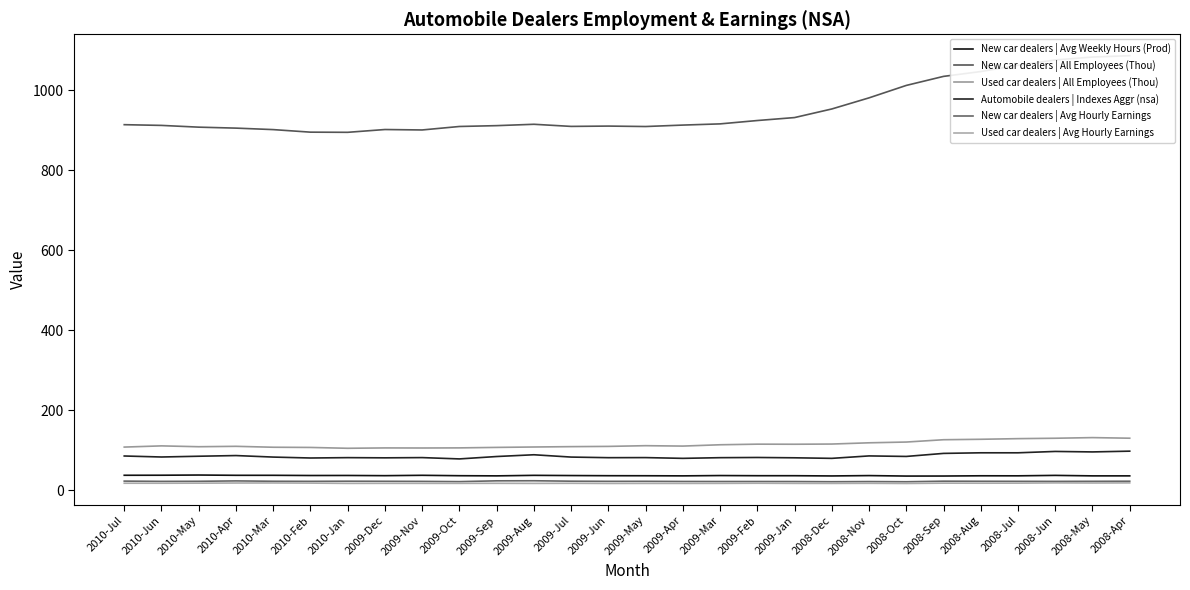

Reading left to right, what are all the values shown in this chart?

New car dealers | Avg Weekly Hours (Prod): 2010-Jul=36.9	2010-Jun=37.0	2010-May=37.5	2010-Apr=36.8	2010-Mar=36.8	2010-Feb=36.3	2010-Jan=36.4	2009-Dec=35.9	2009-Nov=36.8	2009-Oct=35.8	2009-Sep=35.4	2009-Aug=36.7	2009-Jul=36.2	2009-Jun=35.8	2009-May=35.7	2009-Apr=35.4	2009-Mar=36.2	2009-Feb=35.8	2009-Jan=35.8	2008-Dec=35.2	2008-Nov=36.1	2008-Oct=34.9	2008-Sep=35.0	2008-Aug=35.6	2008-Jul=35.5	2008-Jun=36.6	2008-May=35.4	2008-Apr=35.4
New car dealers | All Employees (Thou): 2010-Jul=913.8	2010-Jun=912.0	2010-May=907.6	2010-Apr=905.2	2010-Mar=901.5	2010-Feb=895.1	2010-Jan=894.7	2009-Dec=901.7	2009-Nov=900.6	2009-Oct=909.3	2009-Sep=911.4	2009-Aug=914.8	2009-Jul=909.5	2009-Jun=910.3	2009-May=909.2	2009-Apr=912.8	2009-Mar=915.8	2009-Feb=924.2	2009-Jan=931.6	2008-Dec=953.1	2008-Nov=980.9	2008-Oct=1012.0	2008-Sep=1034.6	2008-Aug=1046.7	2008-Jul=1062.3	2008-Jun=1075.7	2008-May=1083.0	2008-Apr=1086.4
Used car dealers | All Employees (Thou): 2010-Jul=107.4	2010-Jun=110.4	2010-May=108.3	2010-Apr=109.3	2010-Mar=107.0	2010-Feb=106.5	2010-Jan=104.4	2009-Dec=105.3	2009-Nov=105.1	2009-Oct=105.4	2009-Sep=106.6	2009-Aug=107.6	2009-Jul=108.5	2009-Jun=109.1	2009-May=110.9	2009-Apr=109.9	2009-Mar=113.2	2009-Feb=114.7	2009-Jan=114.5	2008-Dec=115.0	2008-Nov=118.1	2008-Oct=120.0	2008-Sep=125.8	2008-Aug=126.9	2008-Jul=128.5	2008-Jun=129.5	2008-May=131.1	2008-Apr=129.6
Automobile dealers | Indexes Aggr (nsa): 2010-Jul=85.1	2010-Jun=82.6	2010-May=84.5	2010-Apr=86.2	2010-Mar=82.4	2010-Feb=80.1	2010-Jan=81.0	2009-Dec=80.5	2009-Nov=81.1	2009-Oct=77.8	2009-Sep=83.8	2009-Aug=88.2	2009-Jul=82.4	2009-Jun=80.9	2009-May=81.1	2009-Apr=79.2	2009-Mar=80.9	2009-Feb=81.4	2009-Jan=80.6	2008-Dec=79.2	2008-Nov=85.3	2008-Oct=84.0	2008-Sep=91.6	2008-Aug=93.1	2008-Jul=93.1	2008-Jun=96.5	2008-May=95.3	2008-Apr=97.2
New car dealers | Avg Hourly Earnings: 2010-Jul=22.3	2010-Jun=21.6	2010-May=21.8	2010-Apr=22.8	2010-Mar=21.9	2010-Feb=21.7	2010-Jan=22.0	2009-Dec=21.8	2009-Nov=21.6	2009-Oct=21.0	2009-Sep=23.0	2009-Aug=23.2	2009-Jul=22.1	2009-Jun=21.7	2009-May=21.8	2009-Apr=21.4	2009-Mar=21.3	2009-Feb=21.3	2009-Jan=21.2	2008-Dec=20.8	2008-Nov=21.1	2008-Oct=20.7	2008-Sep=22.1	2008-Aug=21.9	2008-Jul=21.7	2008-Jun=21.6	2008-May=21.8	2008-Apr=22.0
Used car dealers | Avg Hourly Earnings: 2010-Jul=17.0	2010-Jun=17.0	2010-May=17.2	2010-Apr=17.5	2010-Mar=17.6	2010-Feb=17.3	2010-Jan=16.6	2009-Dec=16.7	2009-Nov=16.7	2009-Oct=16.7	2009-Sep=16.8	2009-Aug=16.6	2009-Jul=16.8	2009-Jun=16.4	2009-May=16.6	2009-Apr=16.5	2009-Mar=16.6	2009-Feb=16.9	2009-Jan=16.6	2008-Dec=16.5	2008-Nov=16.8	2008-Oct=16.4	2008-Sep=17.2	2008-Aug=17.1	2008-Jul=17.2	2008-Jun=17.8	2008-May=17.6	2008-Apr=17.8